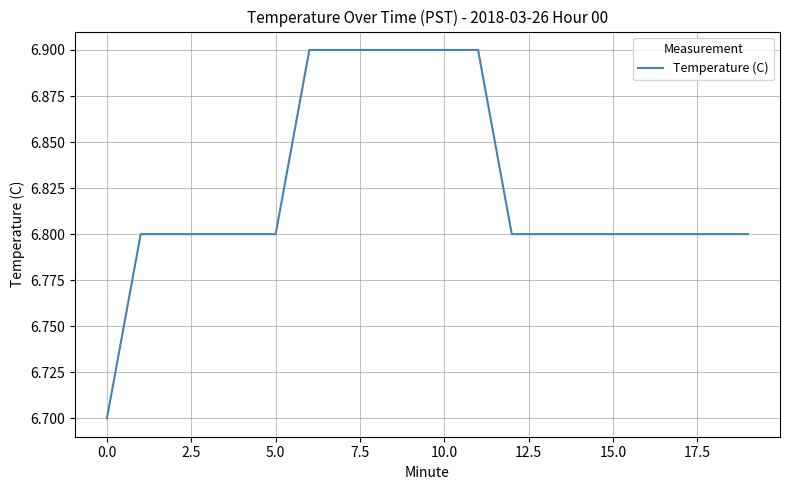

What is the minimum value shown in the chart?

6.7